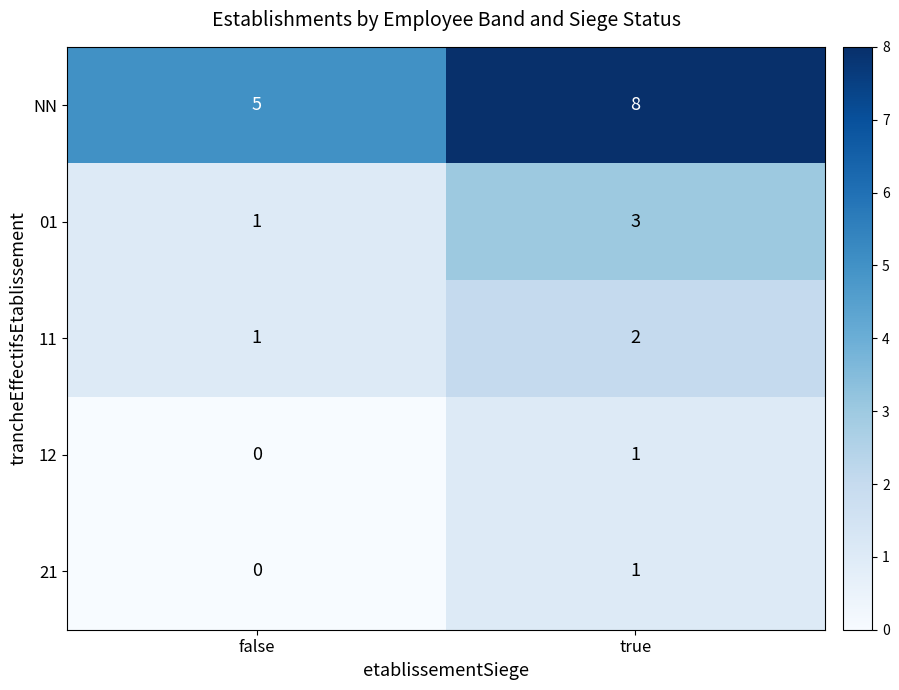

What is the total value across all series at true?

15